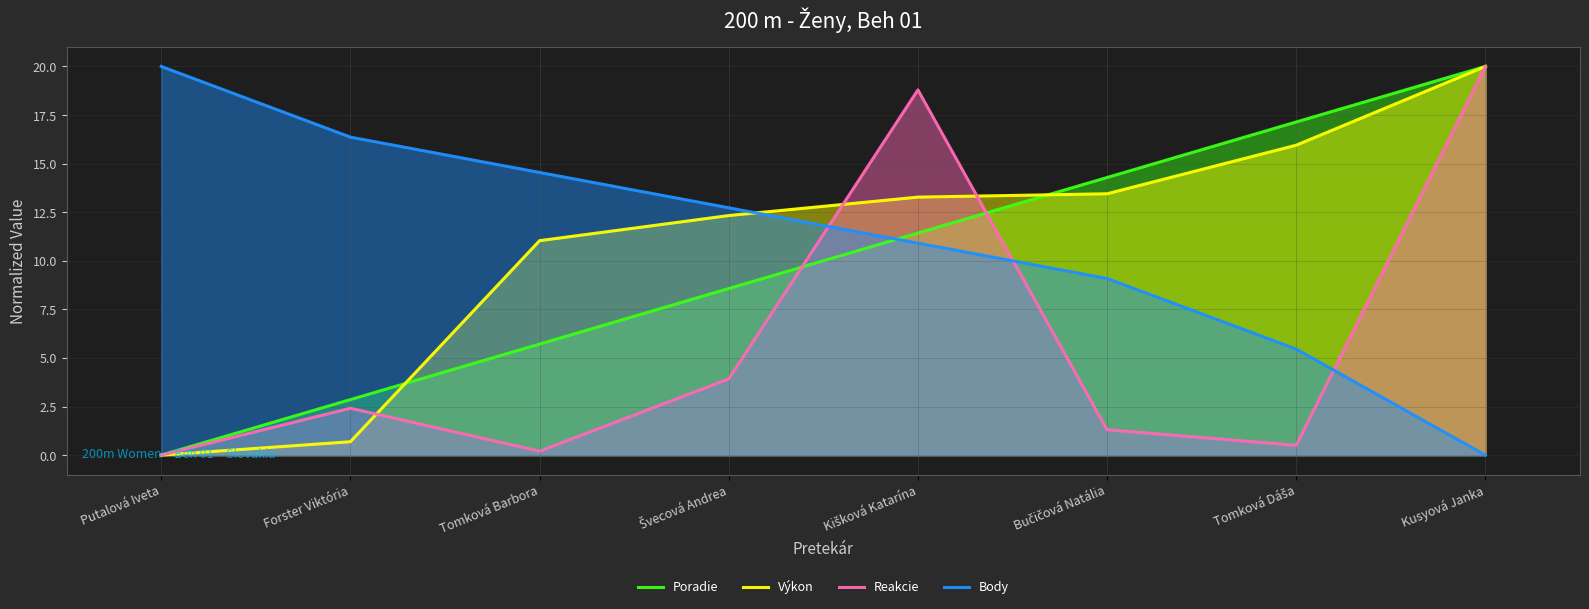

True or false: Poradie has more than 0 points higher than both neighbors.

False